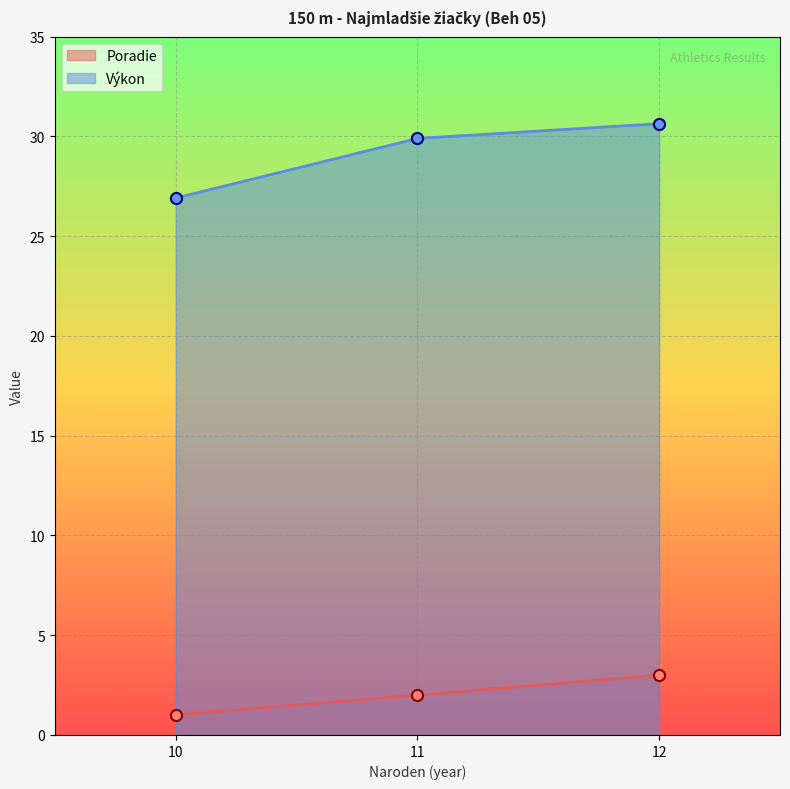

Reading left to right, what are all the values shown in this chart?

Poradie: 10=1.0	11=2.0	12=3.0
Výkon: 10=26.9	11=29.9	12=30.6